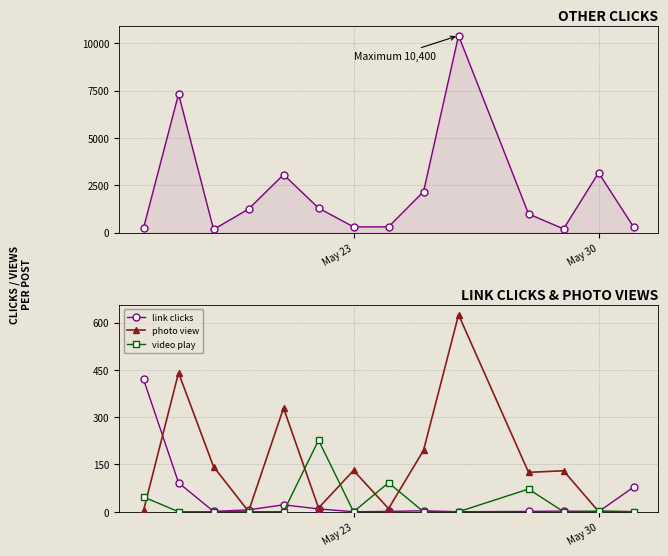

The link clicks series shows 0 at May 30. True or false?

True